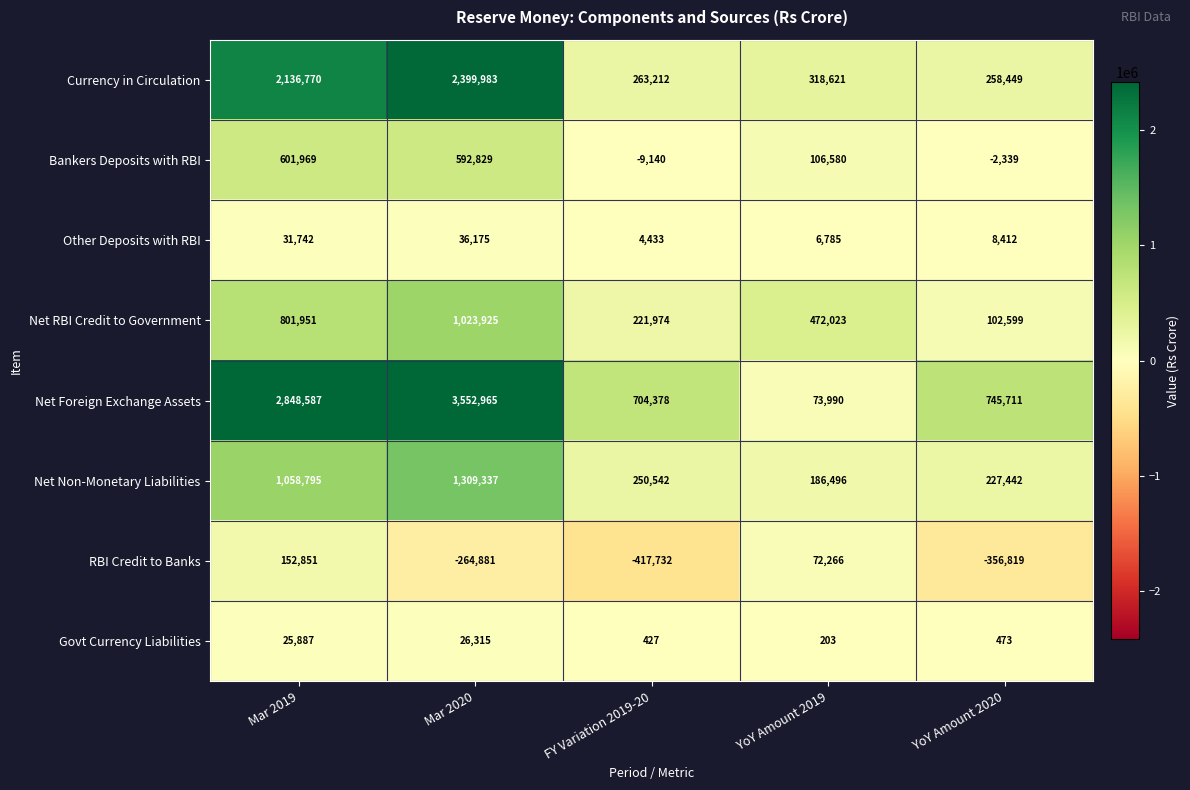

Count the number of data series in this chart.

8